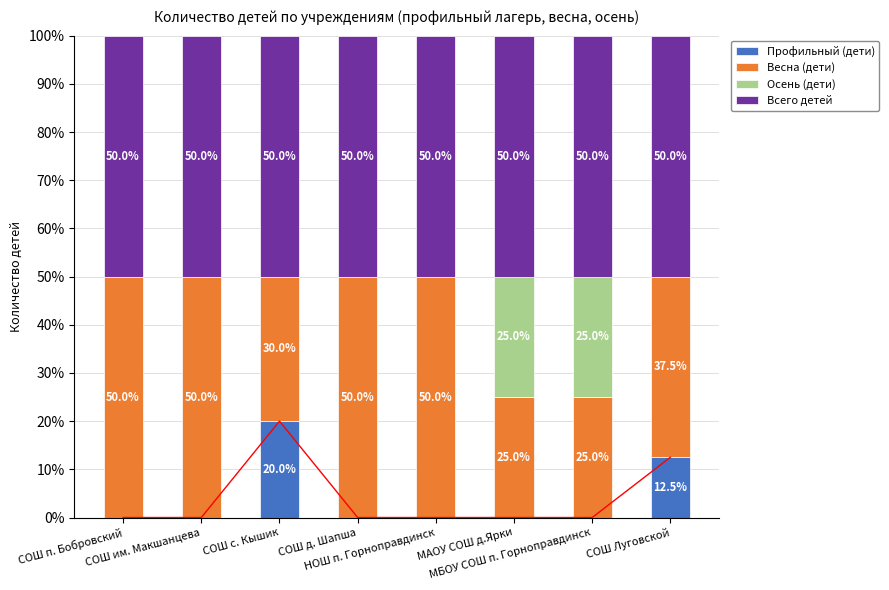

Which category has the lowest value in the Всего детей series?

СОШ п. Бобровский